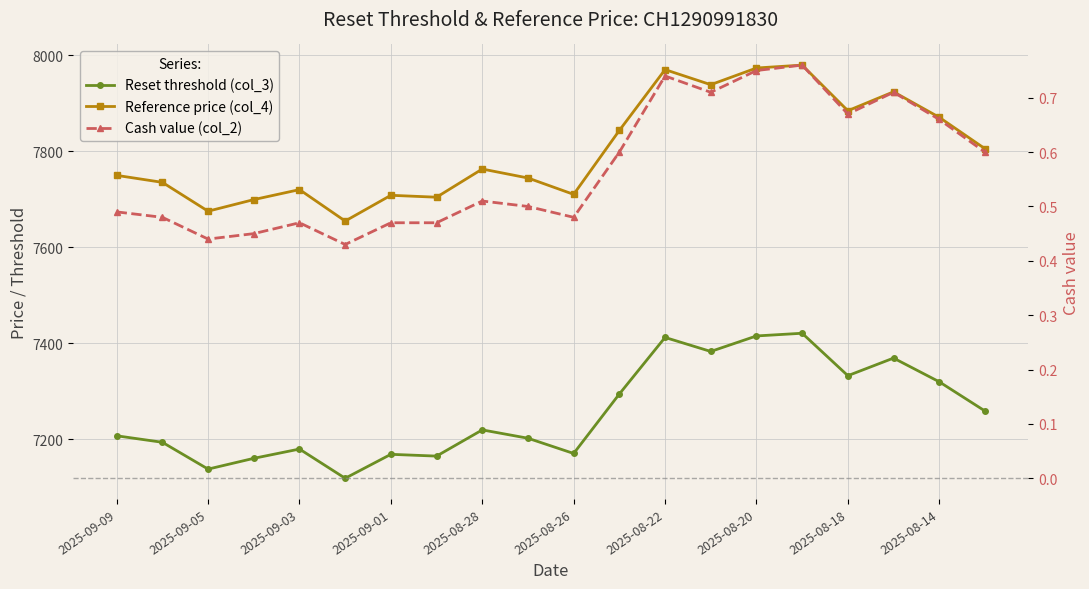

Between 2025-09-03 and 2025-08-22, which series saw the biggest shift?

Reference price (col_4)